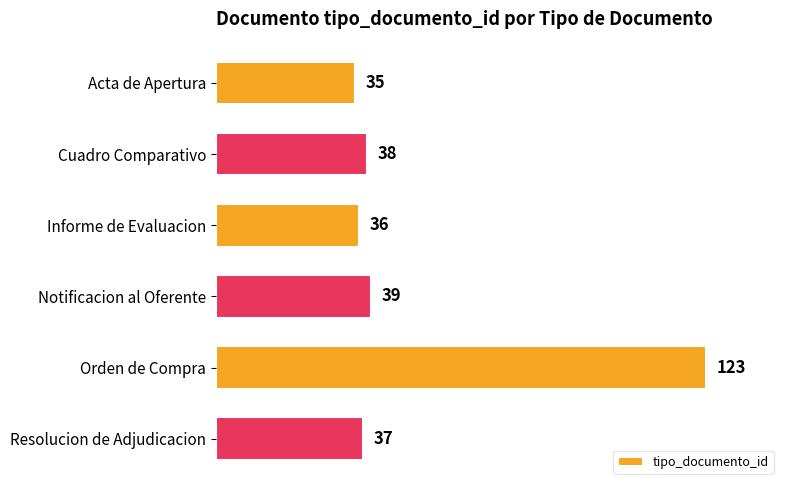

What is the minimum value shown in the chart?

35